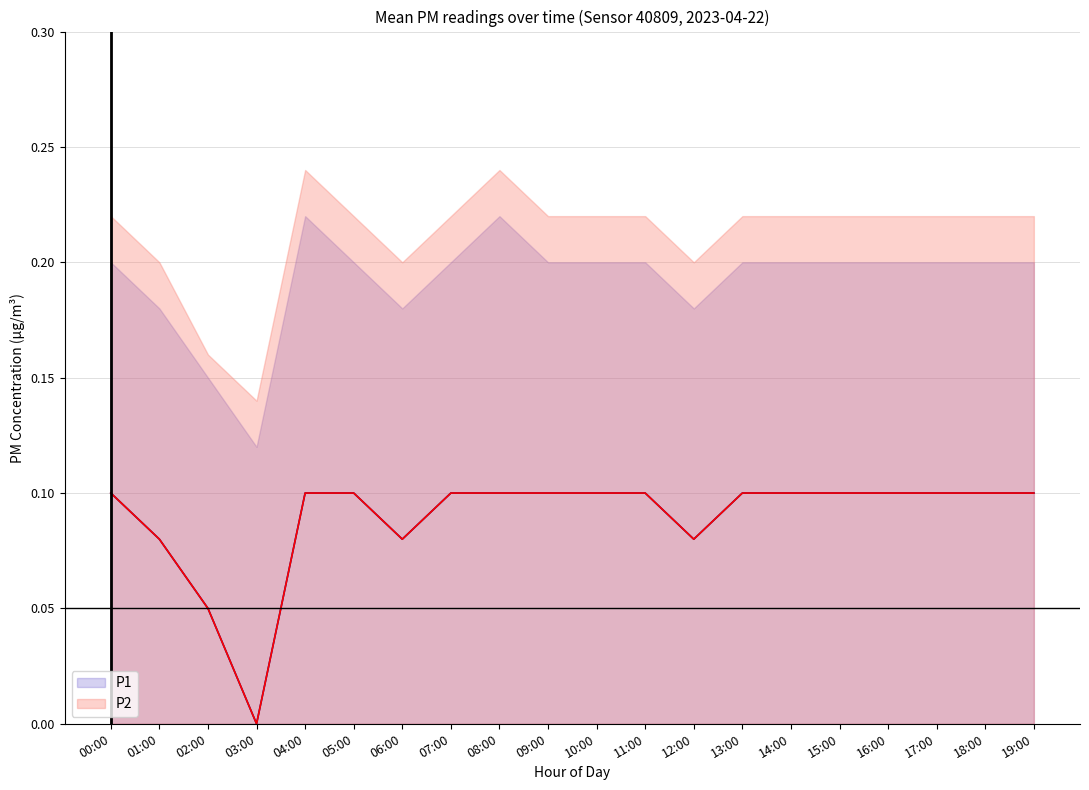

True or false: P1 and P2 intersect in this chart.

False